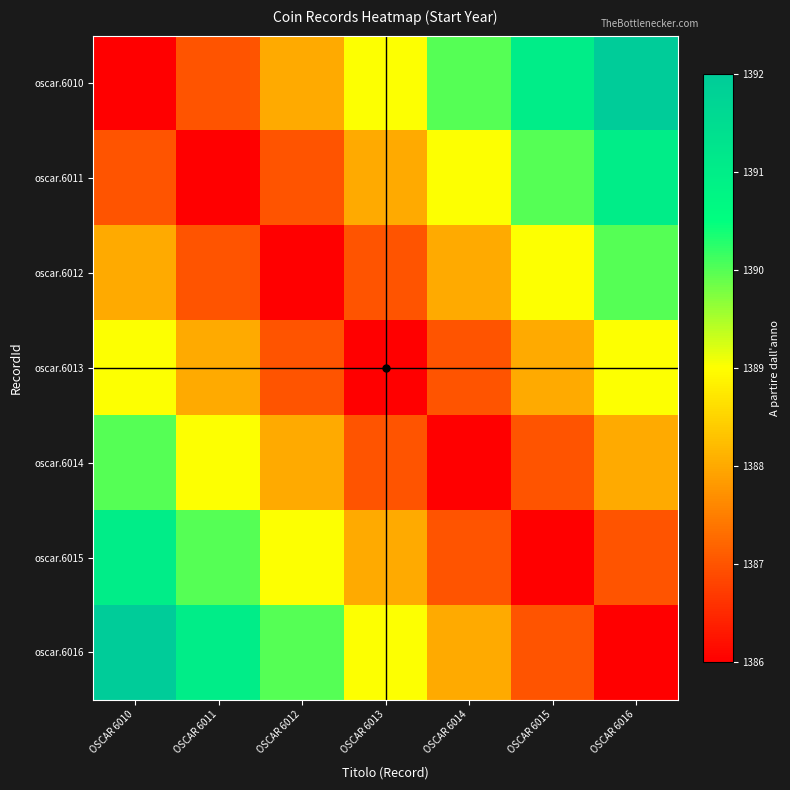

At which category is the sum across all series the highest?

OSCAR 6010